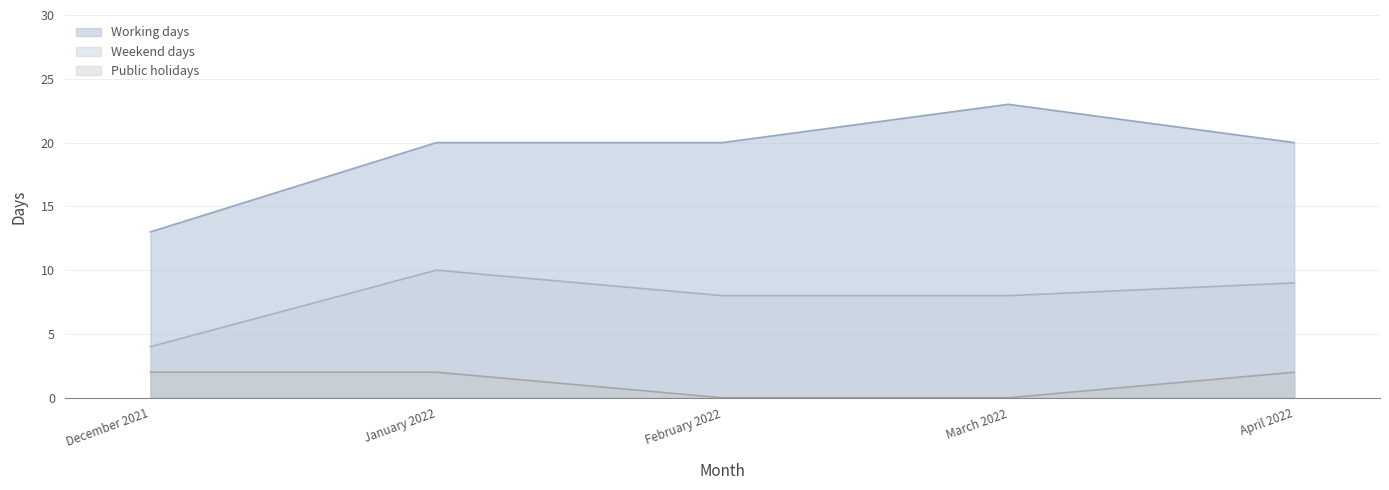

Rank the series by their average value, from highest to lowest.

Working days, Weekend days, Public holidays